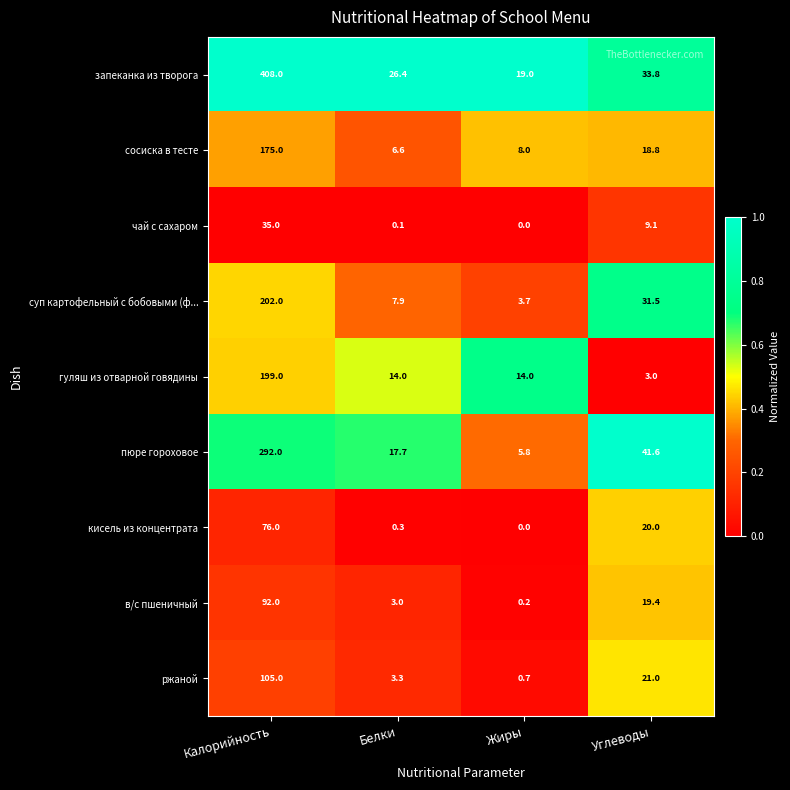

What value does the в/с пшеничный series have at Углеводы?

19.4